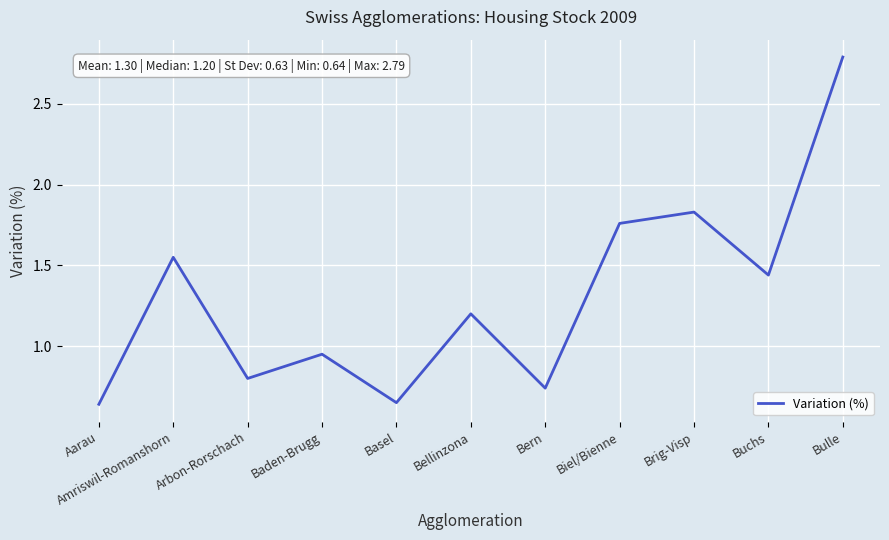

What is the ratio of the value at Basel to the value at Buchs?

0.5